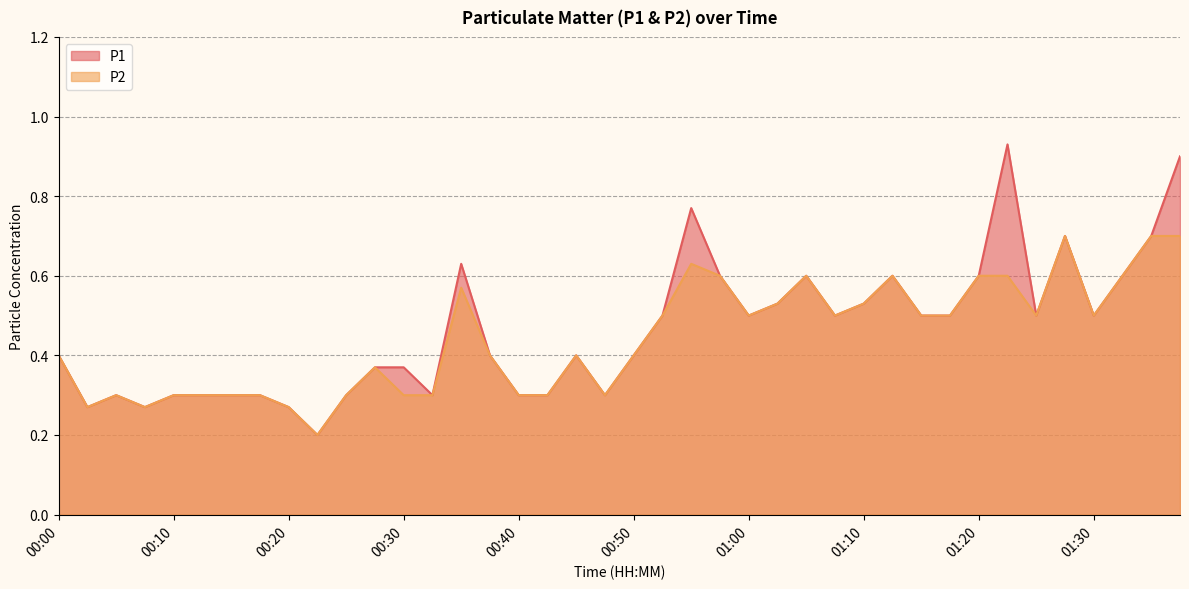

True or false: P2 and P1 intersect in this chart.

False